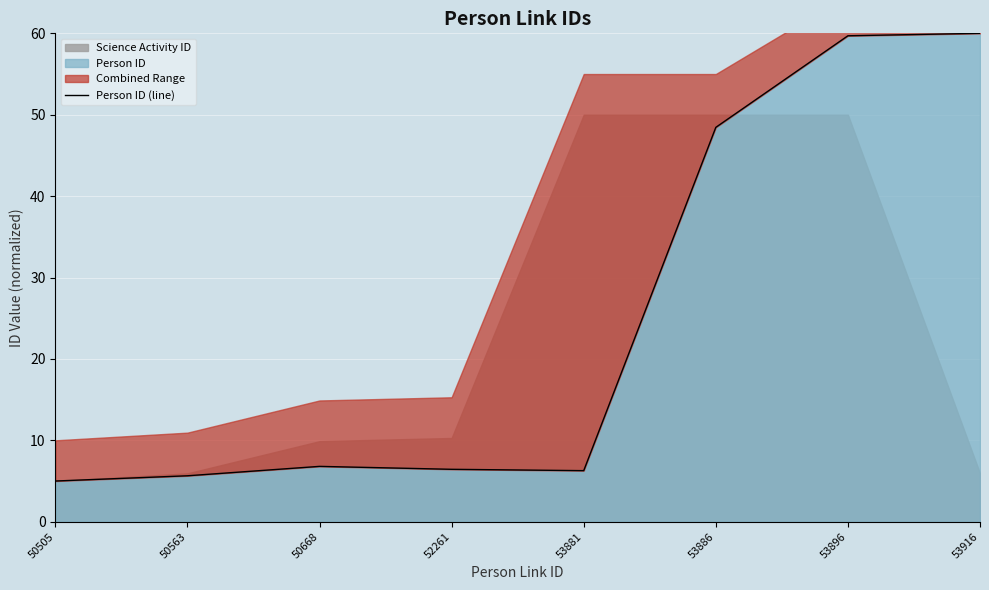

What is the value of the 8th point from the left?

60.0